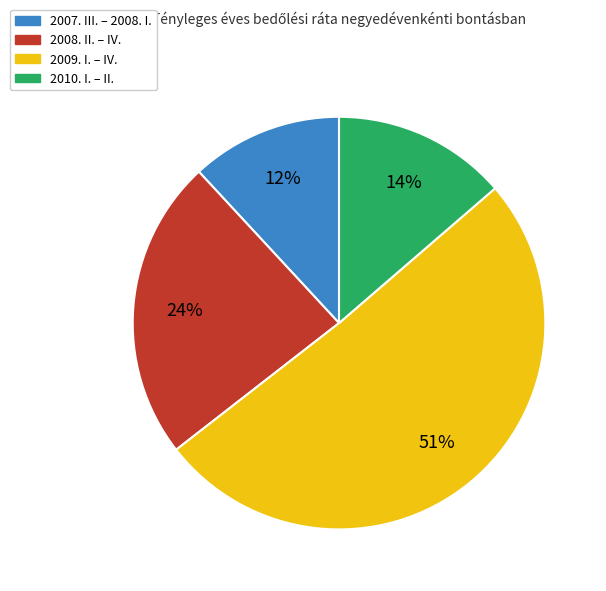

True or false: 2007. III. – 2008. I. accounts for 1% of the total.

False